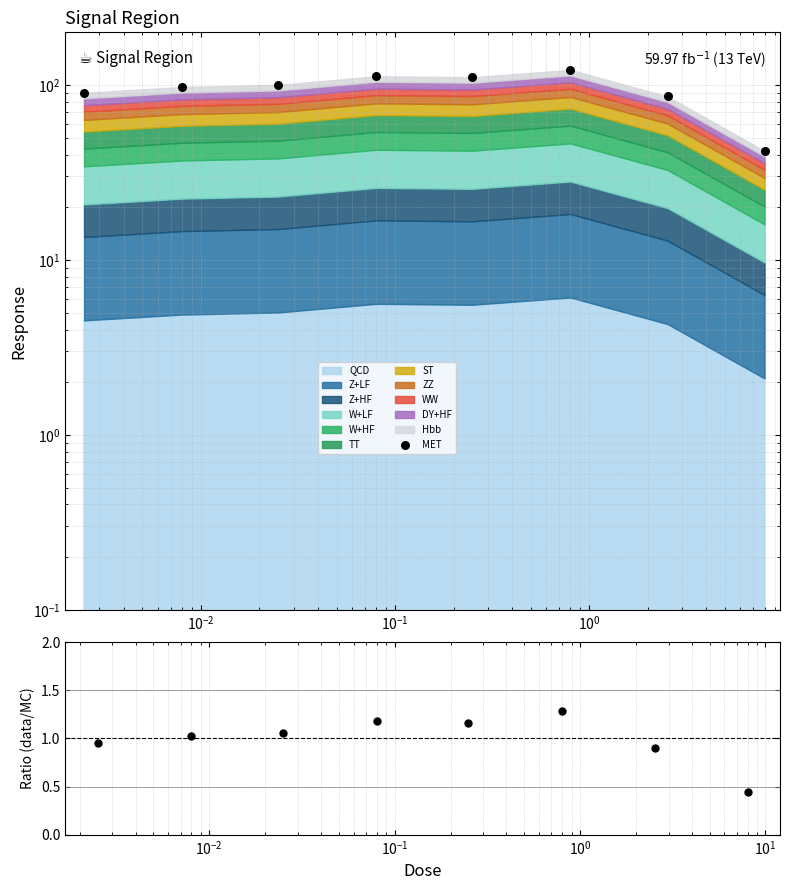

Which series has the largest total across all categories?

MET